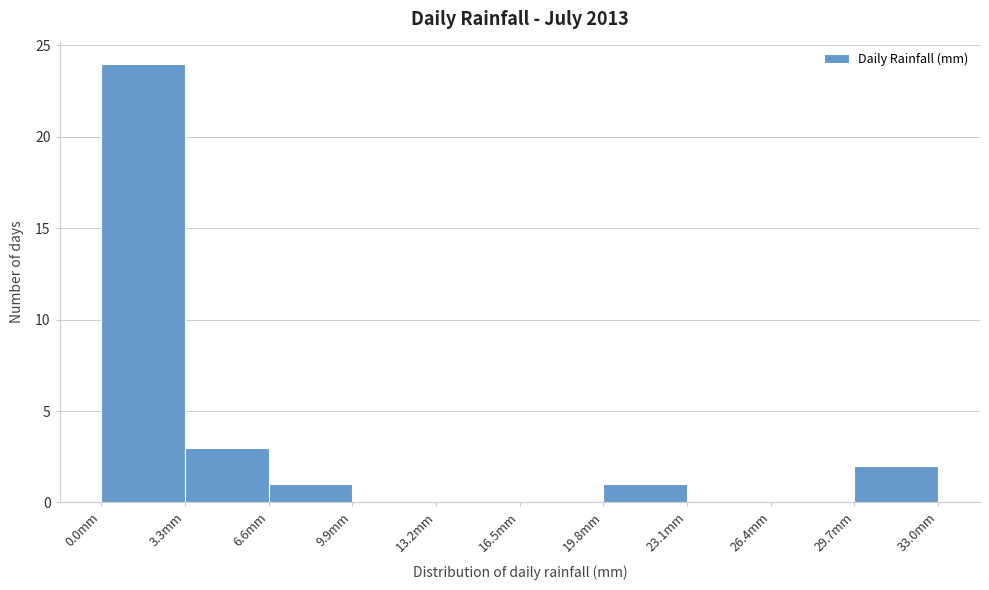

Reading left to right, list every bar in this chart as the range it spans on the x-axis followed by its height. Neither the bar edges nor the heights are printed on the chart, so give them approximately, as read against the axes.

0.0 to 3.3: 24
3.3 to 6.6: 3
6.6 to 9.9: 1
9.9 to 13.2: 0
13.2 to 16.5: 0
16.5 to 19.8: 0
19.8 to 23.1: 1
23.1 to 26.4: 0
26.4 to 29.7: 0
29.7 to 33.0: 2